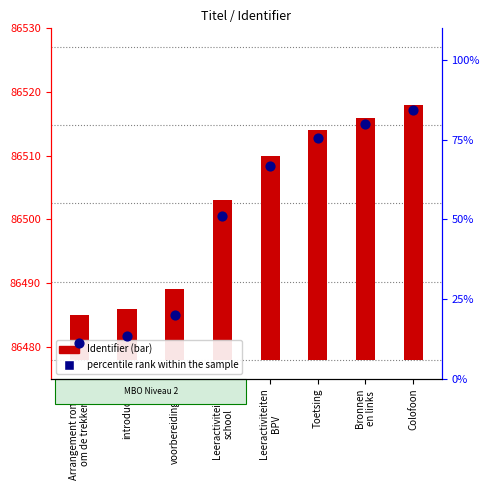

Which series reaches the minimum Y coordinate?

Identifier